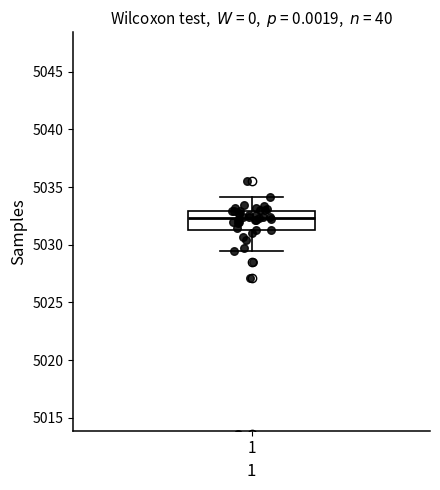

Read this box plot against the y-axis: the position of the median line, the range covered by the box, and the ends of both whiskers. The values are not printed on the chart, so give them approximately, as read against the axis.

median 5032.5, box 5031.5 to 5033.0, whiskers 5029.5 to 5034.0